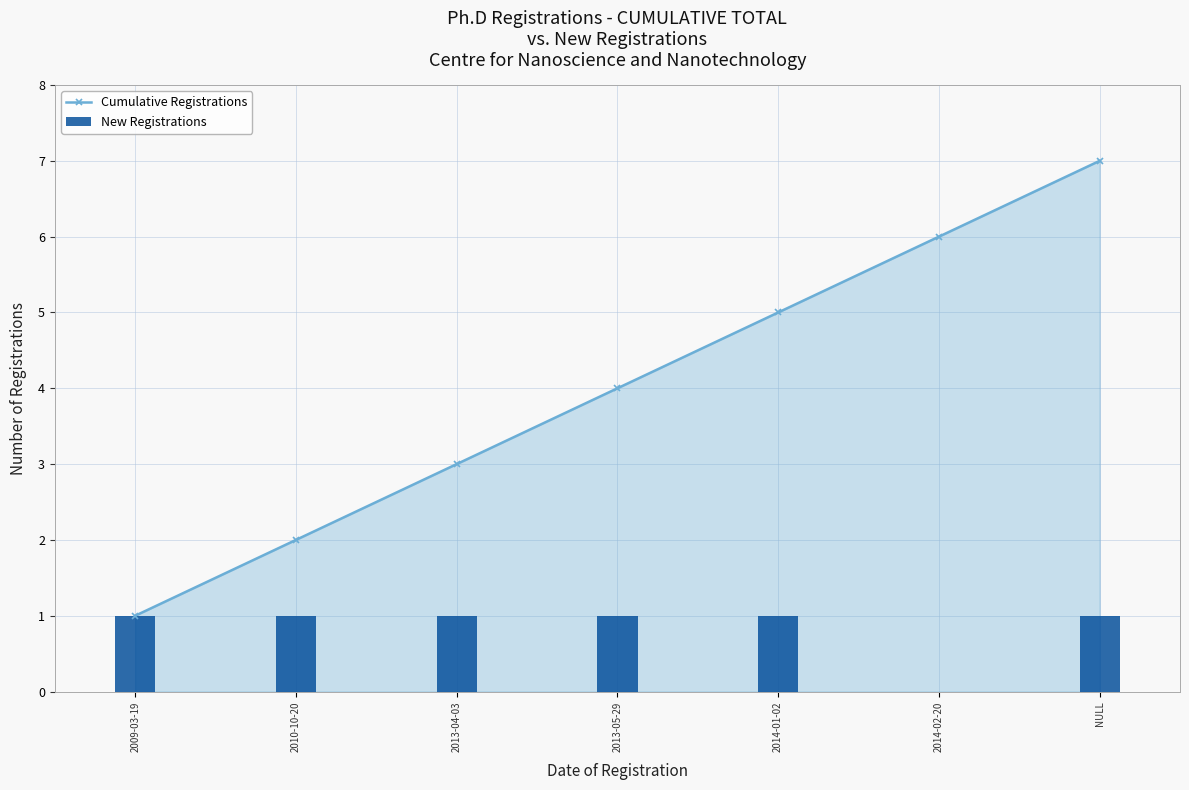

What are all the series names shown in the legend?

Cumulative Registrations, New Registrations